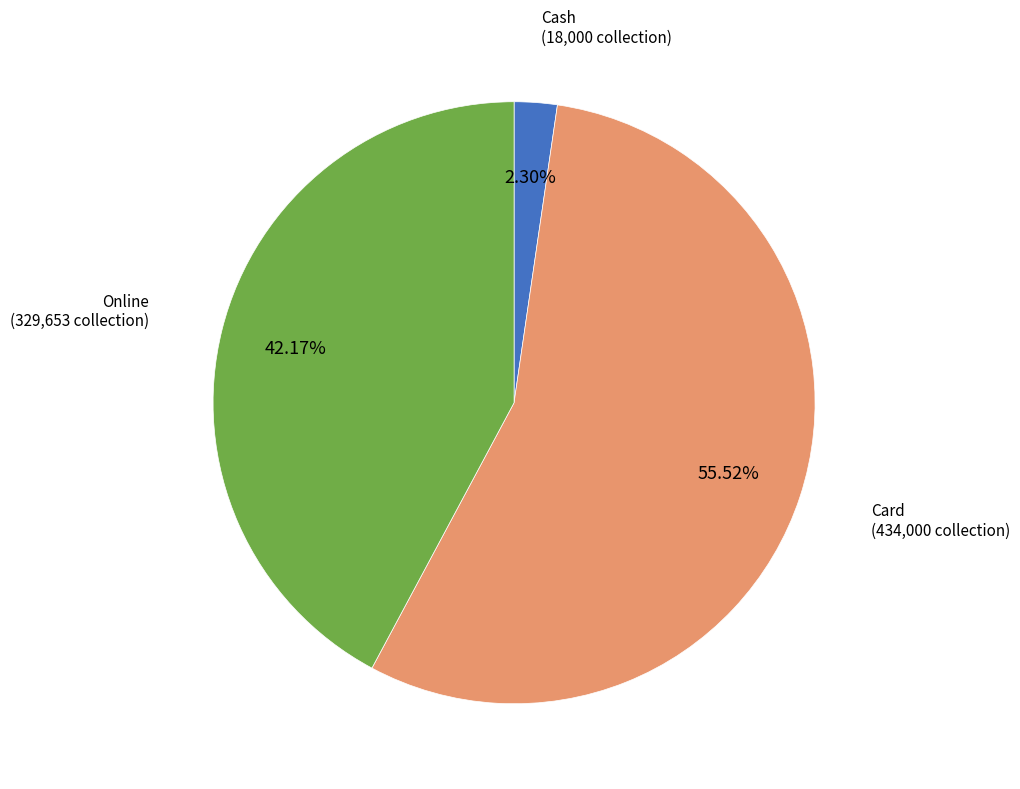

How many segments does this pie chart have?

3